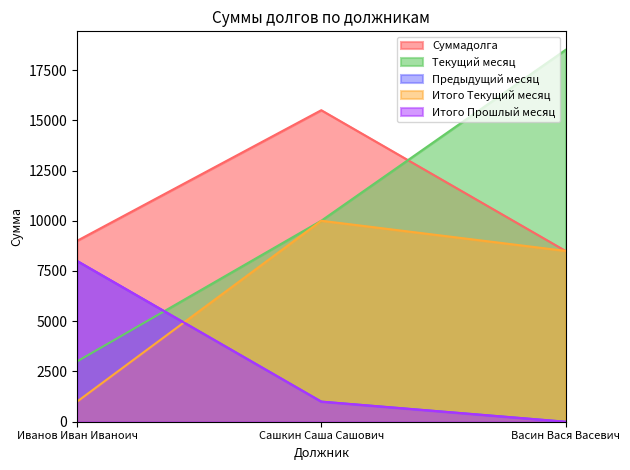

How many values in the Текущий месяц series exceed 10000?

1